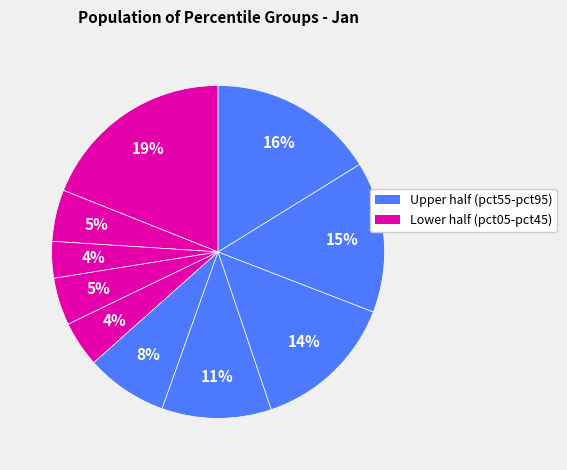

How many slices are in this pie chart?

10